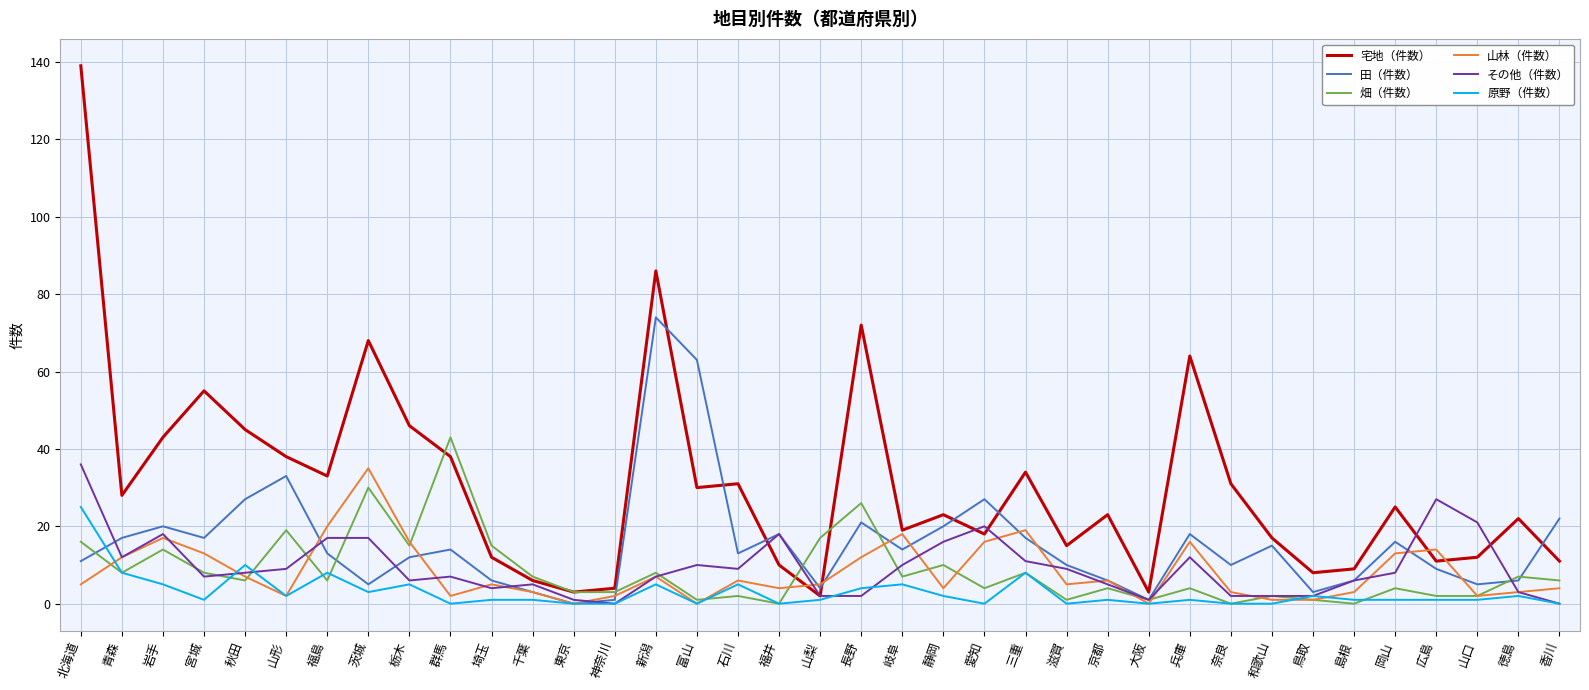

Is it true that 宅地（件数） equals 55 at 福島?

False